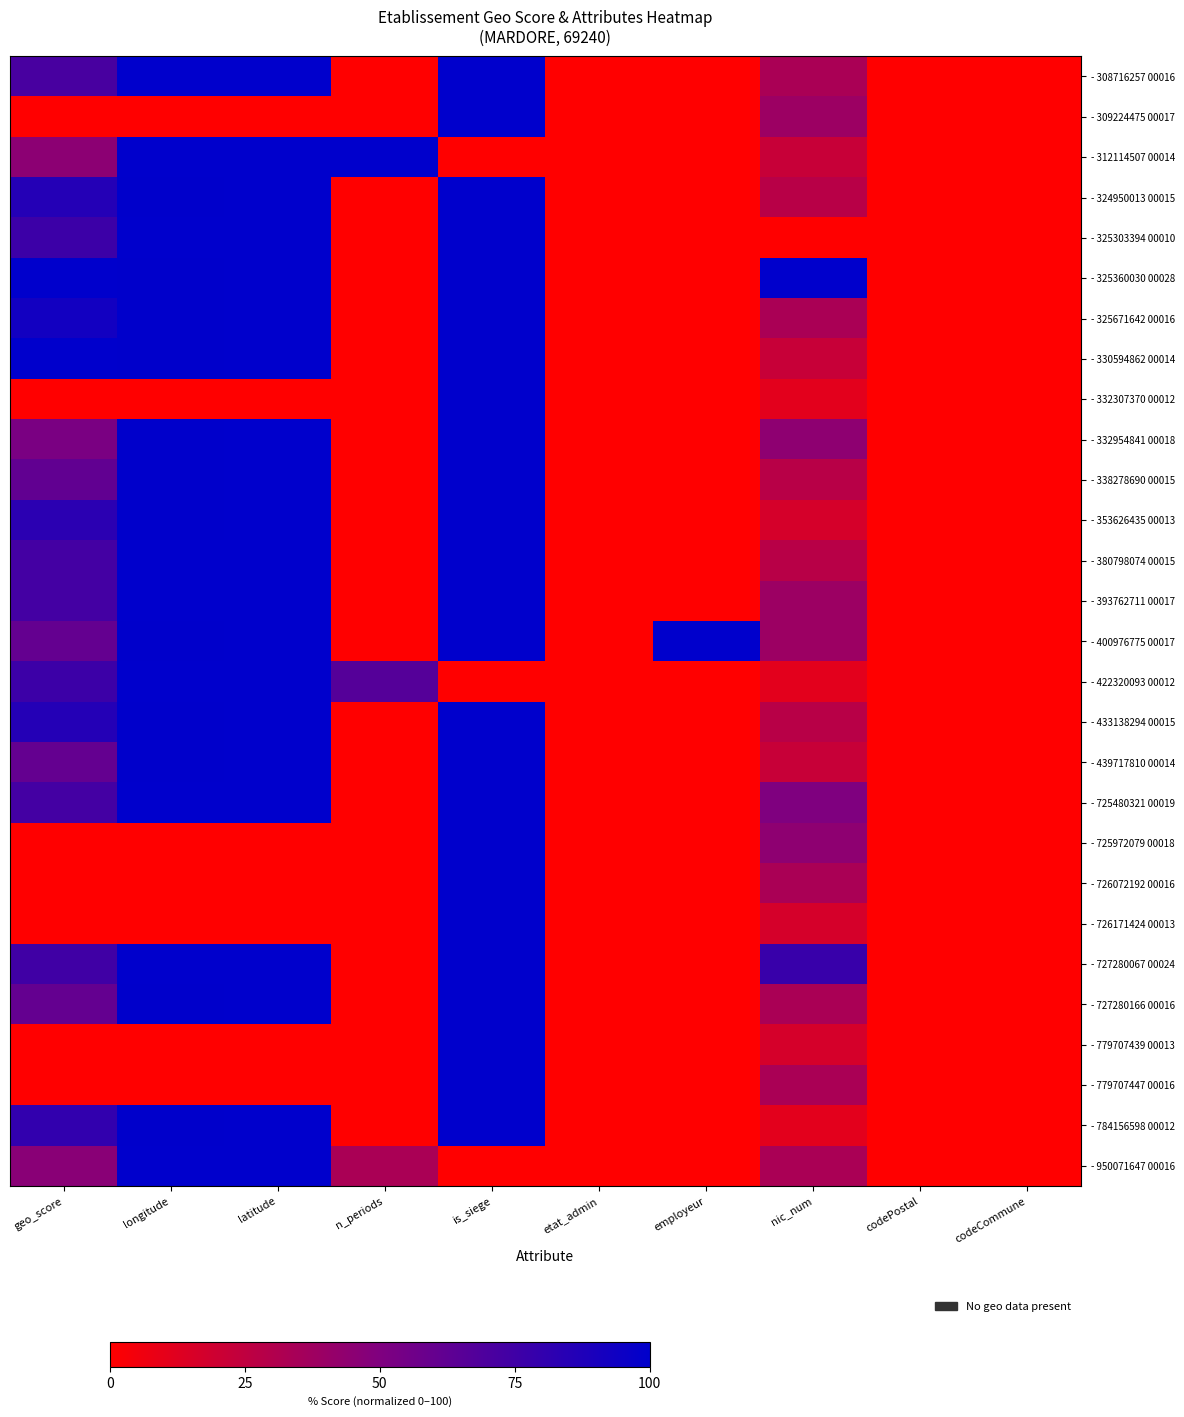

Reading left to right, list all the values displayed in this chart.

- 308716257 00016: geo_score=71.8	longitude=99.8	latitude=100.0	n_periods=0.0	is_siege=100.0	etat_admin=0.0	employeur=0.0	nic_num=33.3	codePostal=0.0	codeCommune=0.0
- 309224475 00017: geo_score=0.0	longitude=0.0	latitude=0.0	n_periods=0.0	is_siege=100.0	etat_admin=0.0	employeur=0.0	nic_num=38.9	codePostal=0.0	codeCommune=0.0
- 312114507 00014: geo_score=45.1	longitude=100.0	latitude=100.0	n_periods=100.0	is_siege=0.0	etat_admin=0.0	employeur=0.0	nic_num=22.2	codePostal=0.0	codeCommune=0.0
- 324950013 00015: geo_score=85.9	longitude=99.6	latitude=99.9	n_periods=0.0	is_siege=100.0	etat_admin=0.0	employeur=0.0	nic_num=27.8	codePostal=0.0	codeCommune=0.0
- 325303394 00010: geo_score=76.1	longitude=99.7	latitude=100.0	n_periods=0.0	is_siege=100.0	etat_admin=0.0	employeur=0.0	nic_num=0.0	codePostal=0.0	codeCommune=0.0
- 325360030 00028: geo_score=100.0	longitude=99.6	latitude=99.9	n_periods=0.0	is_siege=100.0	etat_admin=0.0	employeur=0.0	nic_num=100.0	codePostal=0.0	codeCommune=0.0
- 325671642 00016: geo_score=93.0	longitude=99.6	latitude=99.9	n_periods=0.0	is_siege=100.0	etat_admin=0.0	employeur=0.0	nic_num=33.3	codePostal=0.0	codeCommune=0.0
- 330594862 00014: geo_score=100.0	longitude=99.6	latitude=99.9	n_periods=0.0	is_siege=100.0	etat_admin=0.0	employeur=0.0	nic_num=22.2	codePostal=0.0	codeCommune=0.0
- 332307370 00012: geo_score=0.0	longitude=0.0	latitude=0.0	n_periods=0.0	is_siege=100.0	etat_admin=0.0	employeur=0.0	nic_num=11.1	codePostal=0.0	codeCommune=0.0
- 332954841 00018: geo_score=52.1	longitude=99.6	latitude=99.9	n_periods=0.0	is_siege=100.0	etat_admin=0.0	employeur=0.0	nic_num=44.4	codePostal=0.0	codeCommune=0.0
- 338278690 00015: geo_score=62.0	longitude=99.5	latitude=100.0	n_periods=0.0	is_siege=100.0	etat_admin=0.0	employeur=0.0	nic_num=27.8	codePostal=0.0	codeCommune=0.0
- 353626435 00013: geo_score=83.1	longitude=99.5	latitude=99.9	n_periods=0.0	is_siege=100.0	etat_admin=0.0	employeur=0.0	nic_num=16.7	codePostal=0.0	codeCommune=0.0
- 380798074 00015: geo_score=73.2	longitude=99.8	latitude=100.0	n_periods=0.0	is_siege=100.0	etat_admin=0.0	employeur=0.0	nic_num=27.8	codePostal=0.0	codeCommune=0.0
- 393762711 00017: geo_score=73.2	longitude=99.8	latitude=100.0	n_periods=0.0	is_siege=100.0	etat_admin=0.0	employeur=0.0	nic_num=38.9	codePostal=0.0	codeCommune=0.0
- 400976775 00017: geo_score=60.6	longitude=99.6	latitude=99.9	n_periods=0.0	is_siege=100.0	etat_admin=0.0	employeur=100.0	nic_num=38.9	codePostal=0.0	codeCommune=0.0
- 422320093 00012: geo_score=76.1	longitude=100.0	latitude=100.0	n_periods=66.7	is_siege=0.0	etat_admin=0.0	employeur=0.0	nic_num=11.1	codePostal=0.0	codeCommune=0.0
- 433138294 00015: geo_score=85.9	longitude=99.6	latitude=99.9	n_periods=0.0	is_siege=100.0	etat_admin=0.0	employeur=0.0	nic_num=27.8	codePostal=0.0	codeCommune=0.0
- 439717810 00014: geo_score=60.6	longitude=99.6	latitude=99.9	n_periods=0.0	is_siege=100.0	etat_admin=0.0	employeur=0.0	nic_num=22.2	codePostal=0.0	codeCommune=0.0
- 725480321 00019: geo_score=73.2	longitude=99.8	latitude=100.0	n_periods=0.0	is_siege=100.0	etat_admin=0.0	employeur=0.0	nic_num=50.0	codePostal=0.0	codeCommune=0.0
- 725972079 00018: geo_score=0.0	longitude=0.0	latitude=0.0	n_periods=0.0	is_siege=100.0	etat_admin=0.0	employeur=0.0	nic_num=44.4	codePostal=0.0	codeCommune=0.0
- 726072192 00016: geo_score=0.0	longitude=0.0	latitude=0.0	n_periods=0.0	is_siege=100.0	etat_admin=0.0	employeur=0.0	nic_num=33.3	codePostal=0.0	codeCommune=0.0
- 726171424 00013: geo_score=0.0	longitude=0.0	latitude=0.0	n_periods=0.0	is_siege=100.0	etat_admin=0.0	employeur=0.0	nic_num=16.7	codePostal=0.0	codeCommune=0.0
- 727280067 00024: geo_score=74.6	longitude=99.8	latitude=100.0	n_periods=0.0	is_siege=100.0	etat_admin=0.0	employeur=0.0	nic_num=77.8	codePostal=0.0	codeCommune=0.0
- 727280166 00016: geo_score=60.6	longitude=99.6	latitude=99.9	n_periods=0.0	is_siege=100.0	etat_admin=0.0	employeur=0.0	nic_num=33.3	codePostal=0.0	codeCommune=0.0
- 779707439 00013: geo_score=0.0	longitude=0.0	latitude=0.0	n_periods=0.0	is_siege=100.0	etat_admin=0.0	employeur=0.0	nic_num=16.7	codePostal=0.0	codeCommune=0.0
- 779707447 00016: geo_score=0.0	longitude=0.0	latitude=0.0	n_periods=0.0	is_siege=100.0	etat_admin=0.0	employeur=0.0	nic_num=33.3	codePostal=0.0	codeCommune=0.0
- 784156598 00012: geo_score=80.3	longitude=99.5	latitude=99.9	n_periods=0.0	is_siege=100.0	etat_admin=0.0	employeur=0.0	nic_num=11.1	codePostal=0.0	codeCommune=0.0
- 950071647 00016: geo_score=46.5	longitude=99.8	latitude=100.0	n_periods=33.3	is_siege=0.0	etat_admin=0.0	employeur=0.0	nic_num=33.3	codePostal=0.0	codeCommune=0.0